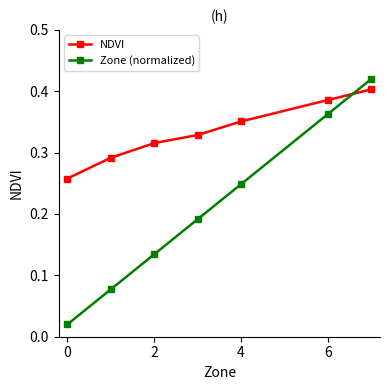

Which series has the largest total across all categories?

NDVI